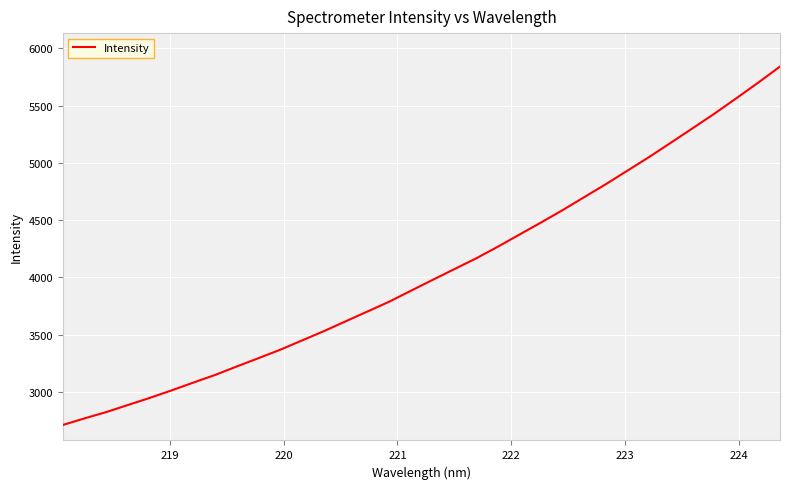

What is the greatest value displayed?

5841.7